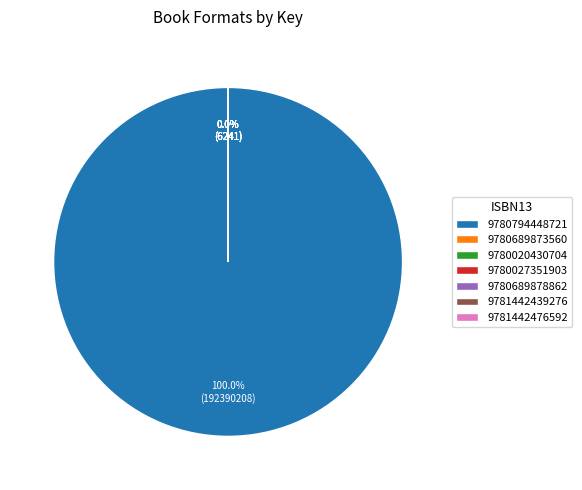

What is the largest slice in the pie chart?

9780794448721